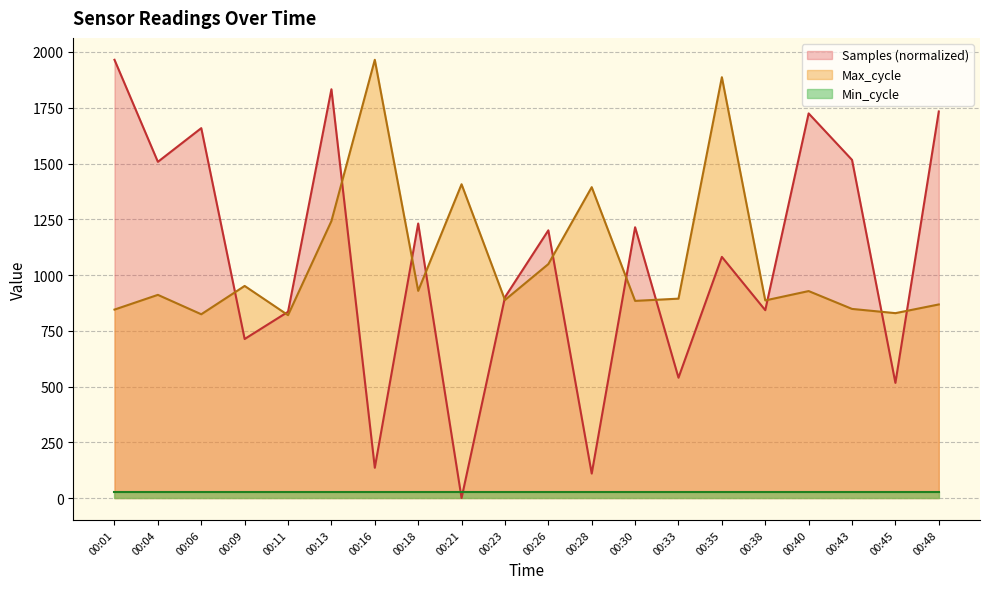

True or false: Min_cycle and Max_cycle intersect in this chart.

False